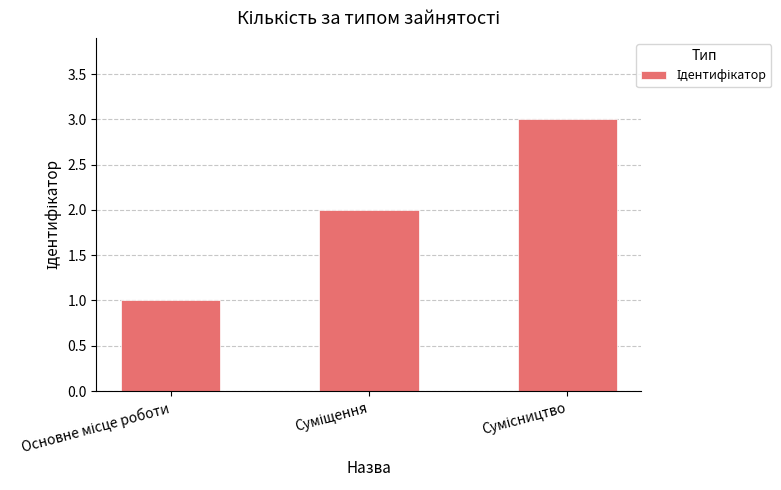

What is the greatest value displayed?

3